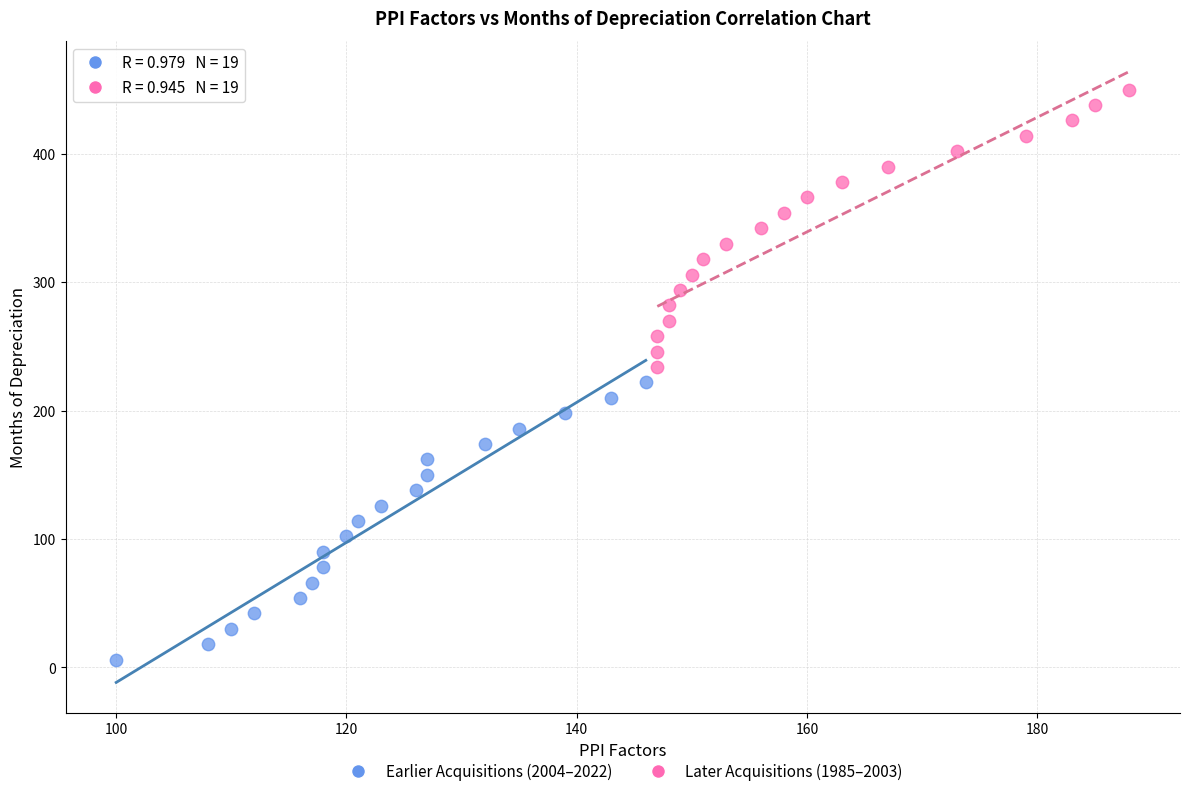

Which series reaches the maximum Y coordinate?

Later Acquisitions (1985–2003)